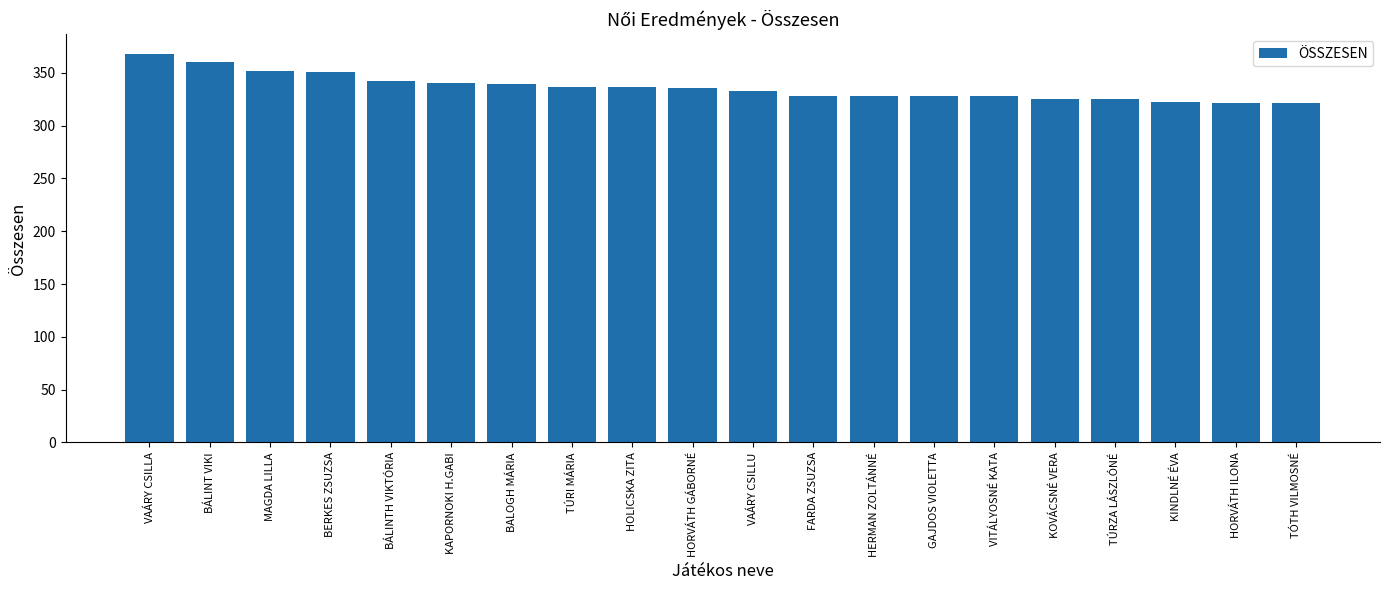

Is it true that the value at BÁLINTH VIKTÓRIA is 522?

False